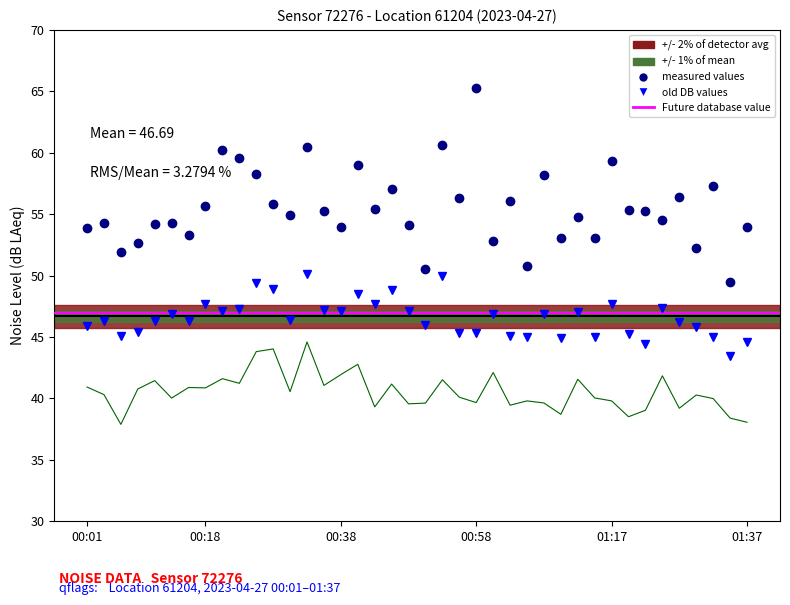

Where is noise_LA_max nearest to the value 57?

00:45